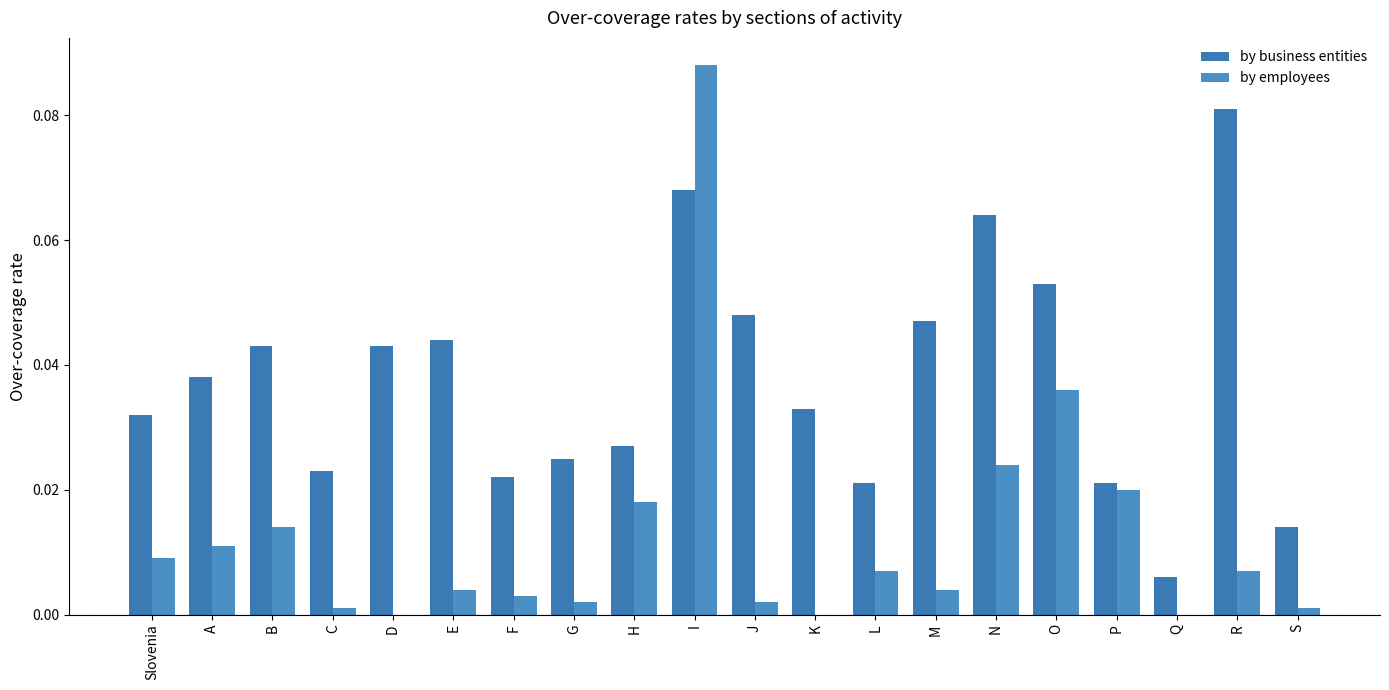

Which category has the highest value in the by business entities series?

R